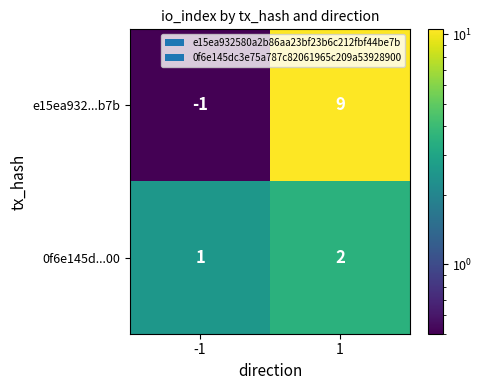

What is the greatest value displayed?

9